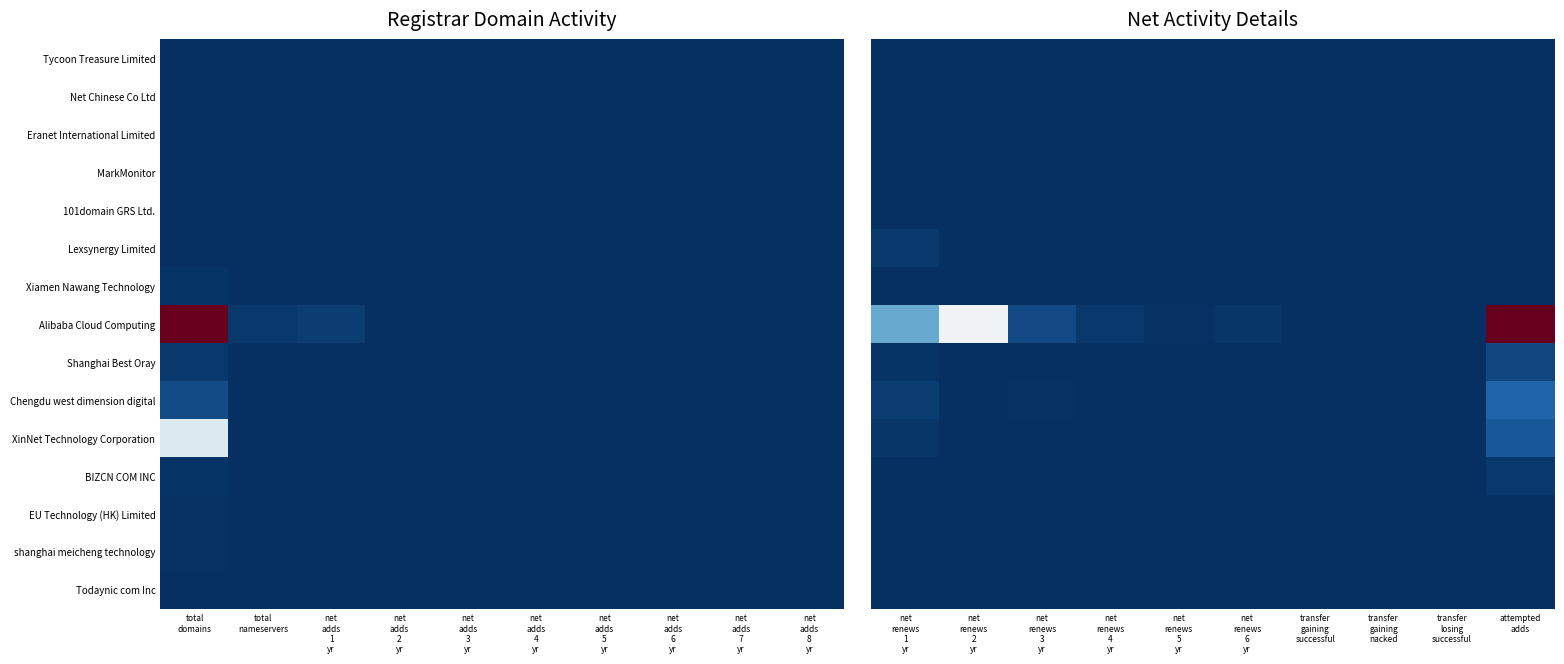

What is the sum of all Alibaba Cloud Computing values?

1.8